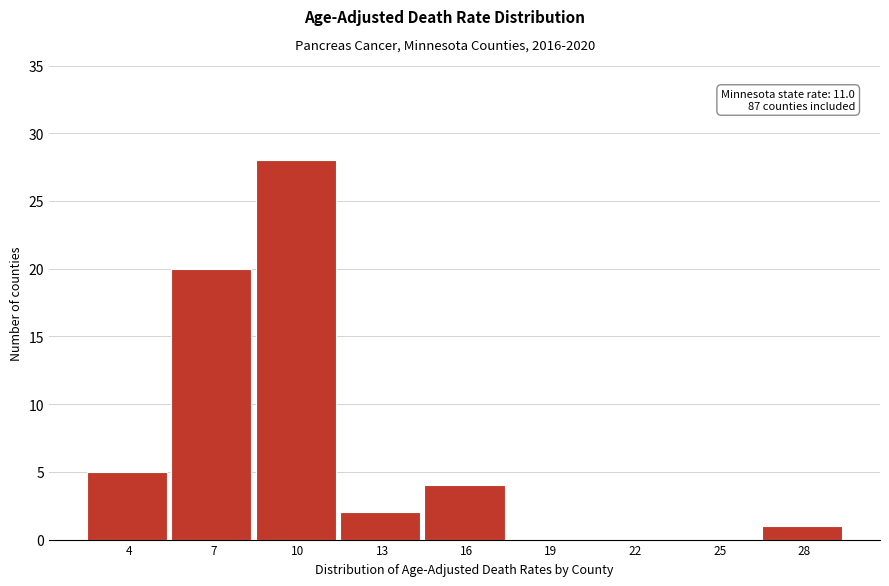

Reading right to left, what are all the values shown in this chart?

28=1	25=0	22=0	19=0	16=4	13=2	10=28	7=20	4=5